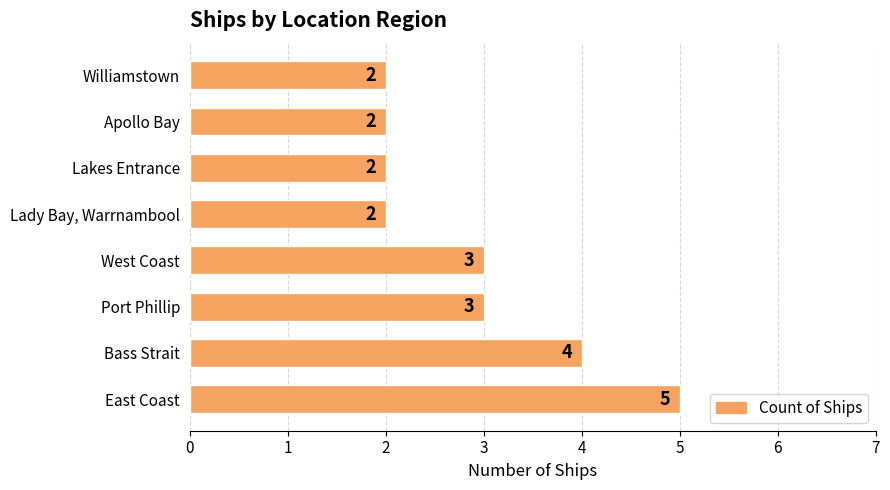

How many bars are there in total?

8